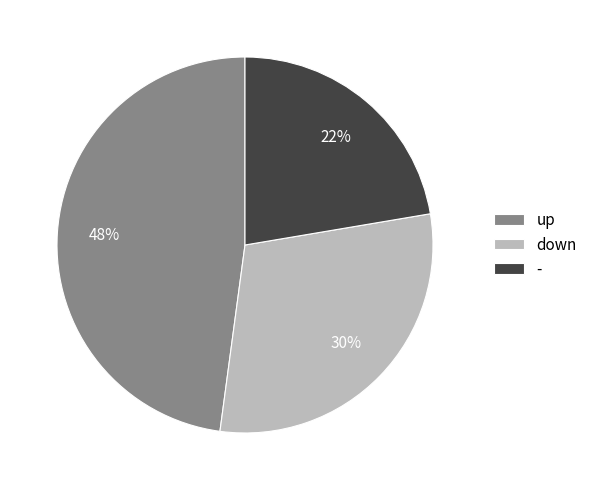

Approximately how many times larger is the value at up compared to down?

1.6